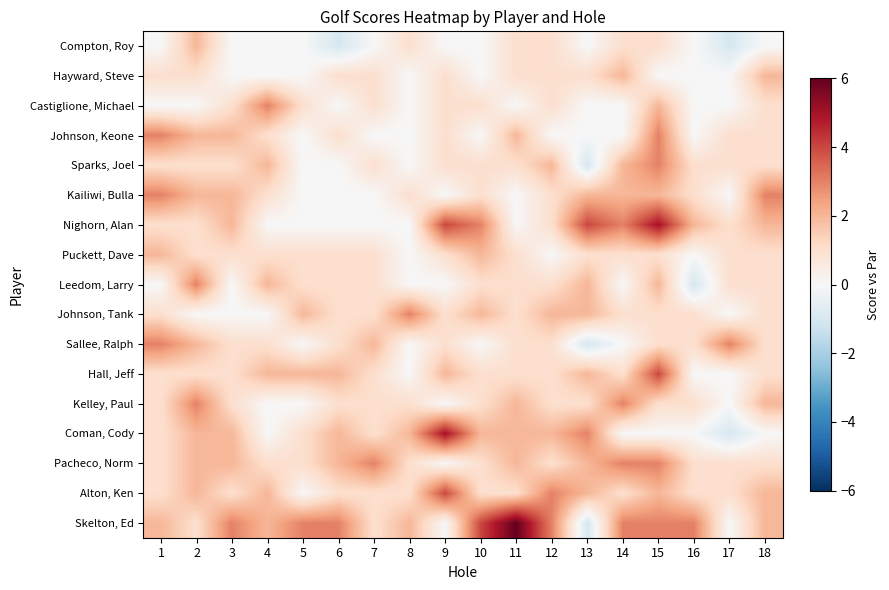

At how many categories does at least one series exceed 5?

1